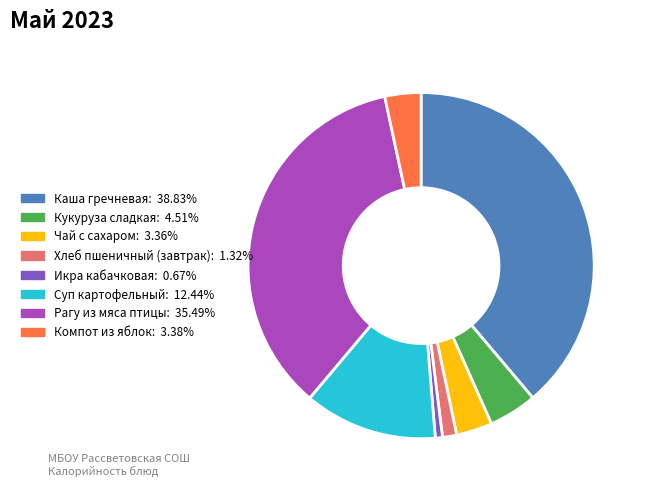

True or false: Чай с сахаром accounts for 14% of the total.

False